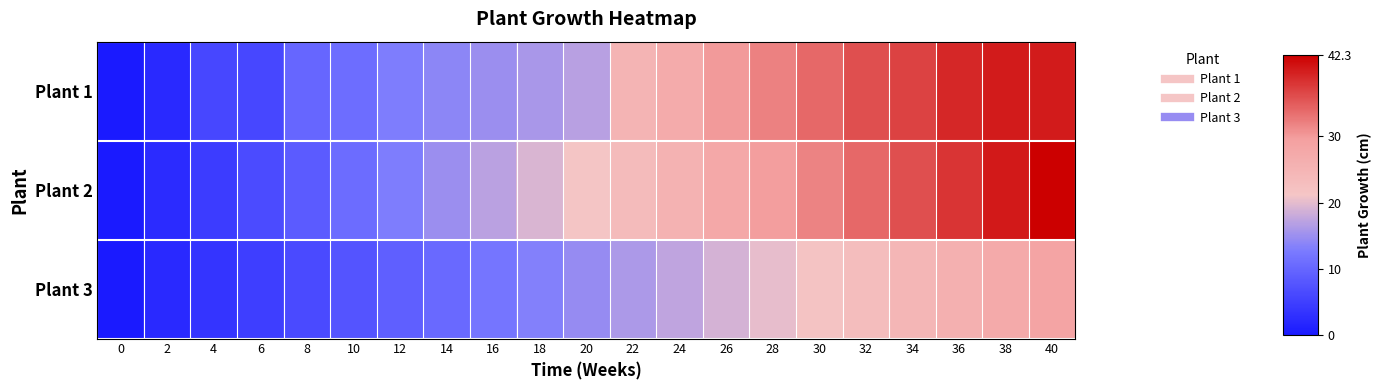

Reading left to right, list all the values displayed in this chart.

Plant 1: 0=0.0	2=2.0	4=6.0	6=6.0	8=10.0	10=11.0	12=13.0	14=14.0	16=15.0	18=16.0	20=17.0	22=25.0	24=27.0	26=30.0	28=32.0	30=34.0	32=36.0	34=37.0	36=39.0	38=40.0	40=40.0
Plant 2: 0=0.0	2=2.4	4=4.5	6=6.6	8=8.7	10=10.8	12=12.9	14=15.0	16=17.1	18=19.2	20=21.3	22=23.4	24=25.5	26=27.6	28=29.7	30=31.8	32=33.9	34=36.0	36=38.1	38=40.2	40=42.3
Plant 3: 0=0.0	2=2.1	4=3.5	6=4.9	8=6.3	10=7.7	12=9.1	14=10.5	16=11.9	18=13.3	20=14.7	22=16.1	24=17.5	26=18.9	28=20.3	30=21.7	32=23.1	34=24.5	36=25.9	38=27.3	40=28.7